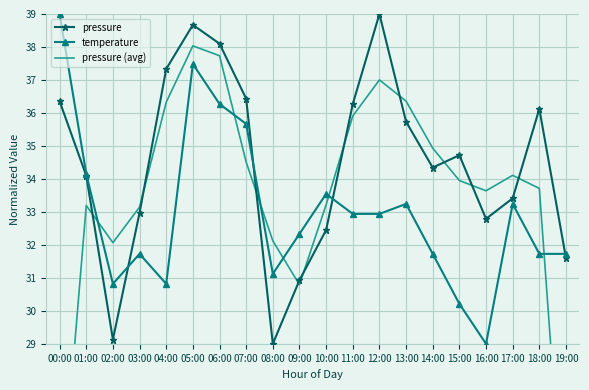

What position from the left is 00:00?

1